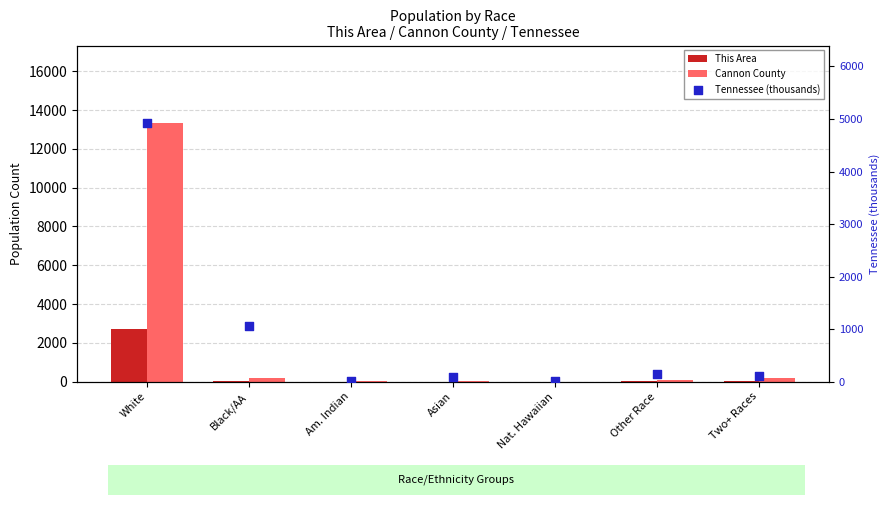

Which series reaches the minimum Y coordinate?

This Area